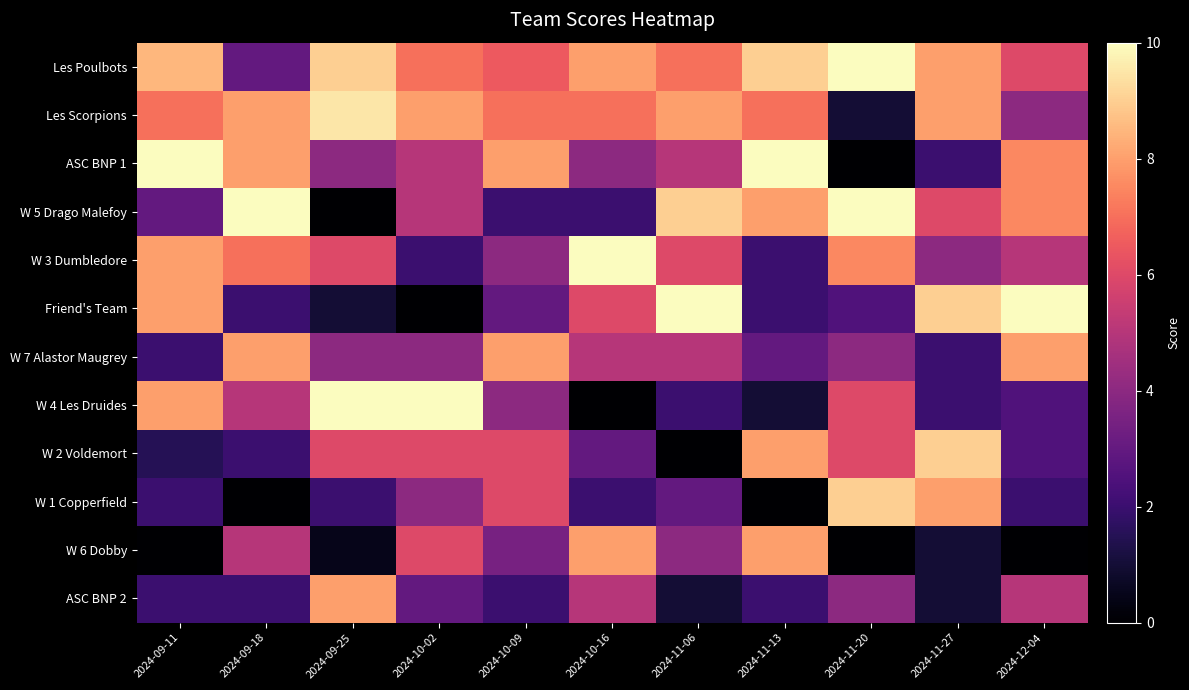

List the series in order of their peak value, lowest first.

W 7 Alastor Maugrey, W 6 Dobby, ASC BNP 2, W 2 Voldemort, W 1 Copperfield, Les Scorpions, Les Poulbots, ASC BNP 1, W 5 Drago Malefoy, W 3 Dumbledore, Friend's Team, W 4 Les Druides